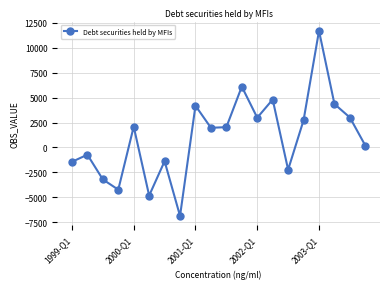

What is the minimum value shown in the chart?

-6872